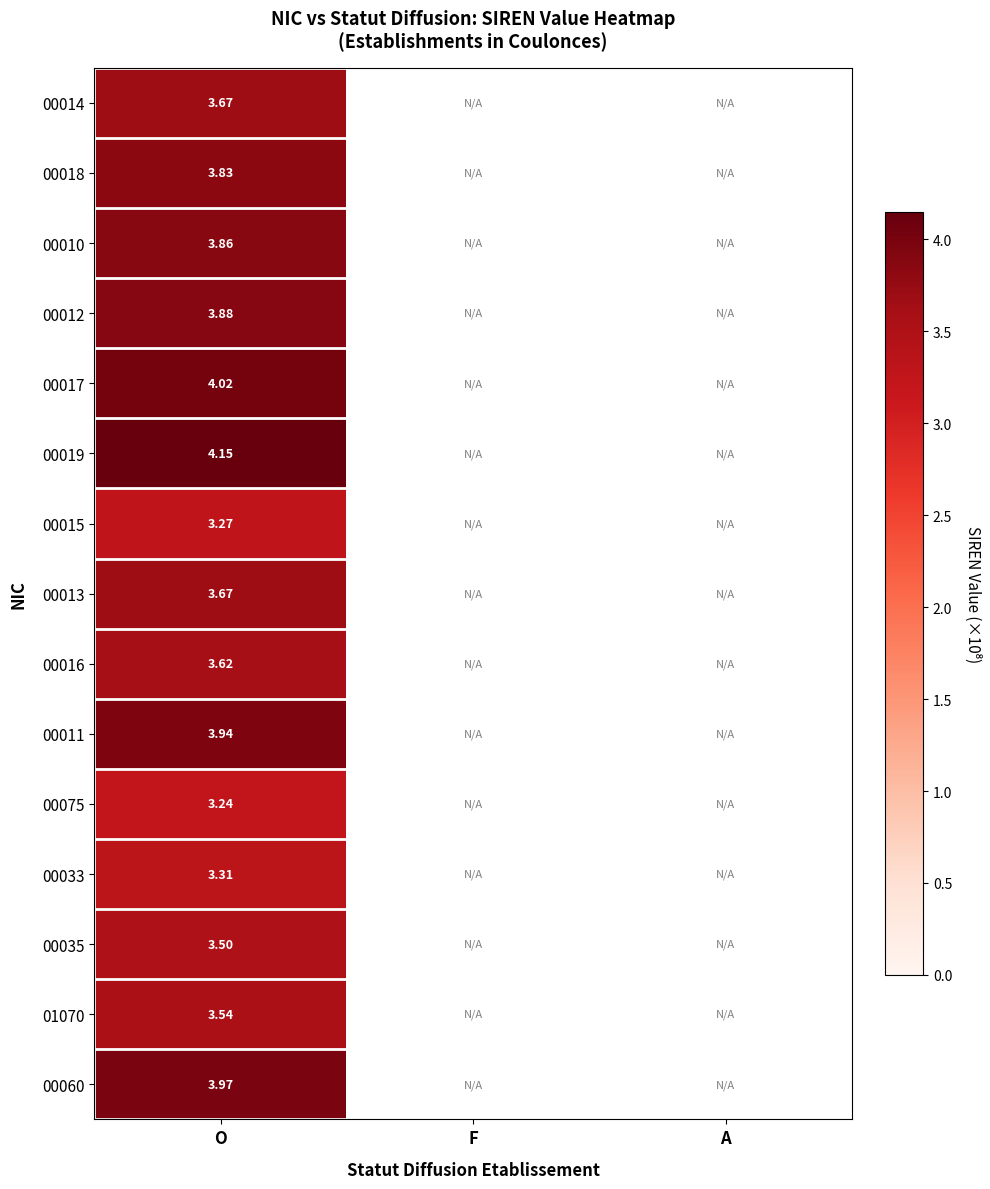

Which category has the highest value in the 00013 series?

O